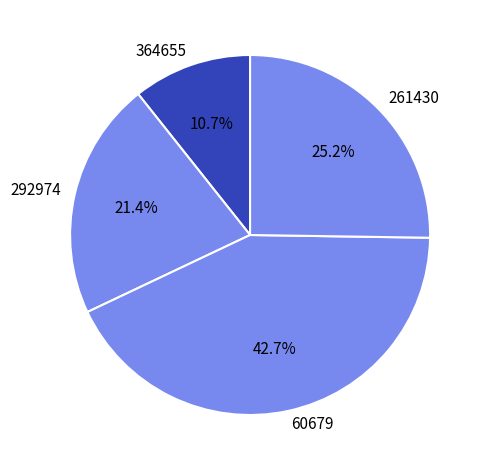

Which category has the smallest portion of the pie?

364655